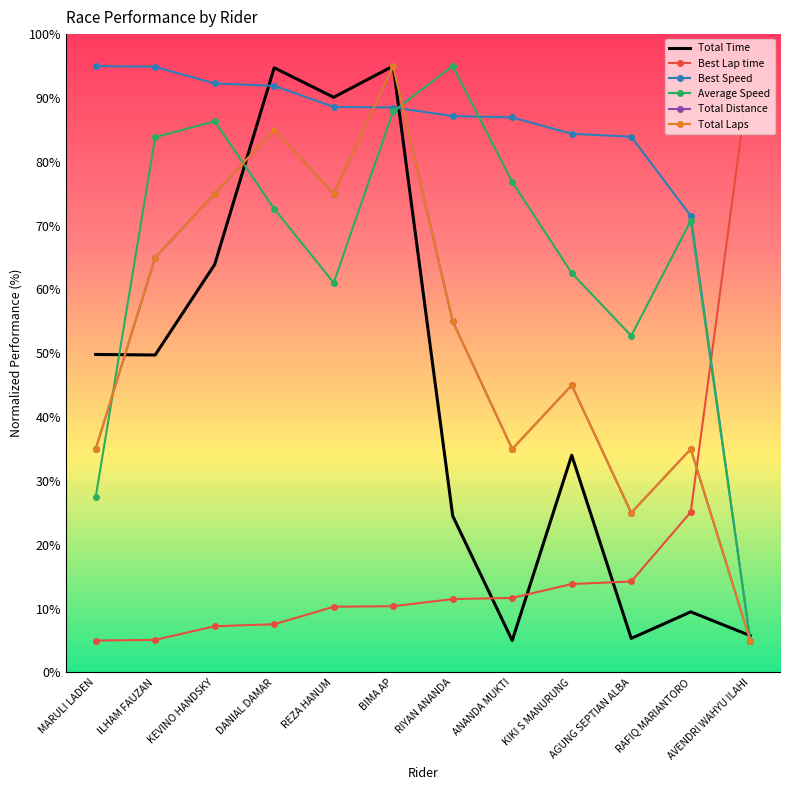

Where does the Best Speed series first go above 88?

MARULI LADEN